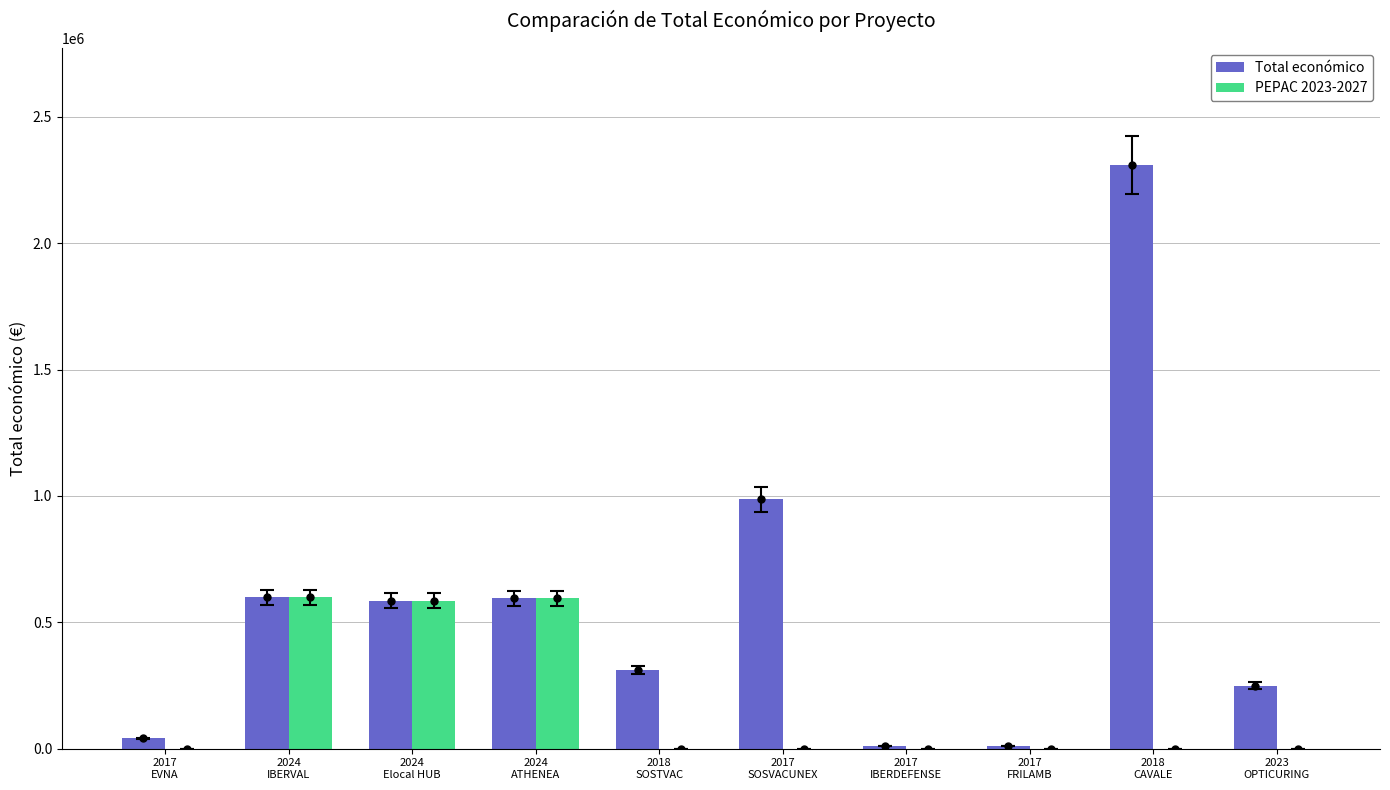

Reading left to right, list all the values displayed in this chart.

Total económico: 42072	598303	586120	595436	311553	987684	10000	9400	2310026	249840
PEPAC 2023-2027: 0	598303	586120	595436	0	0	0	0	0	0